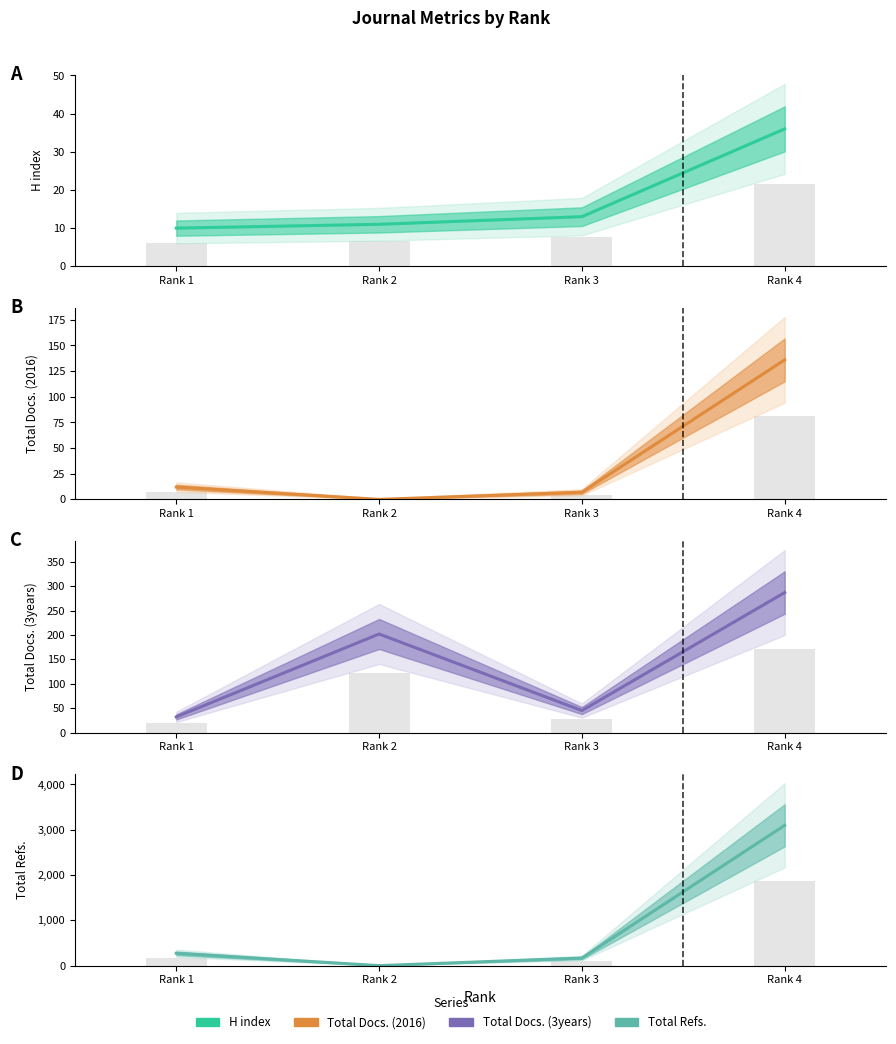

At which category is the sum across all series the highest?

Rank 4